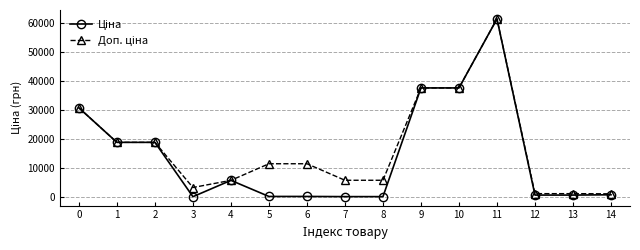

At which category is the sum across all series the highest?

11